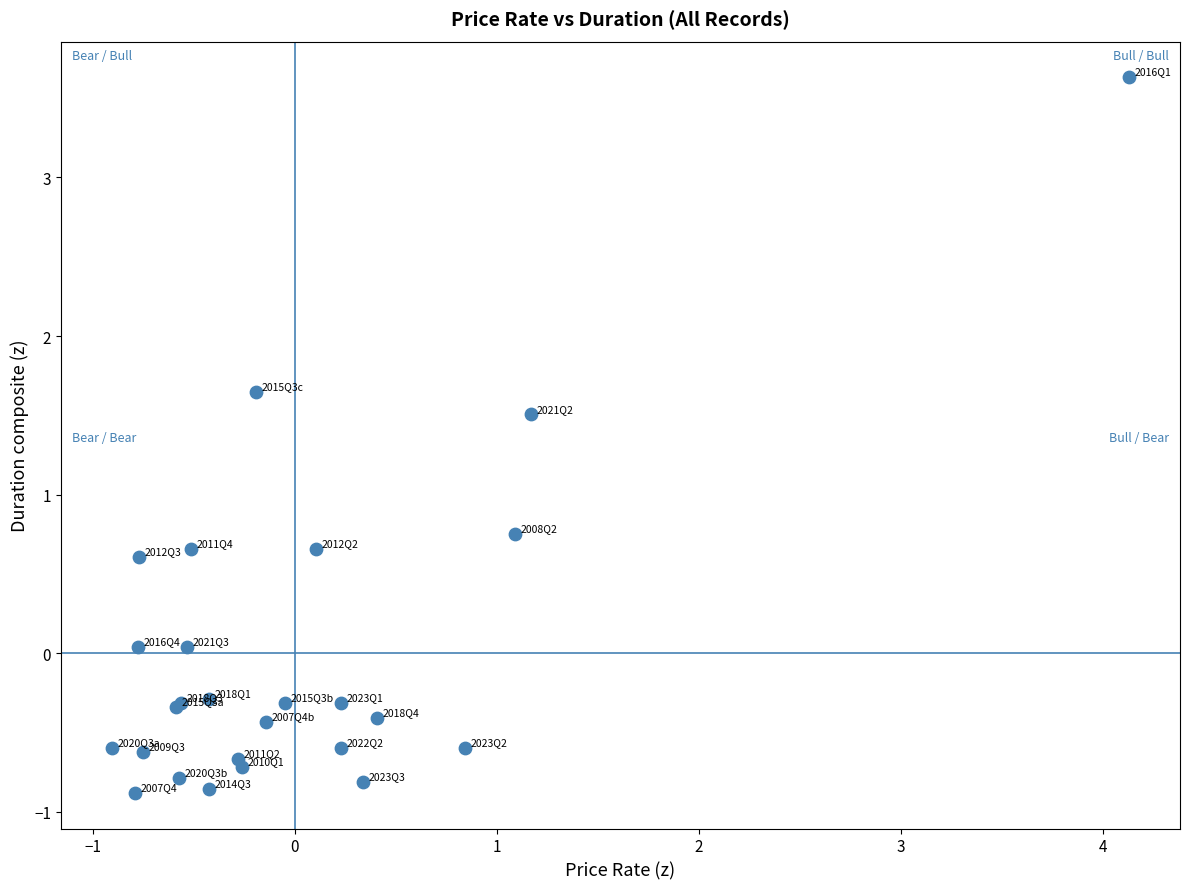

What Y value in the scatter plot is closest to 1?

0.7